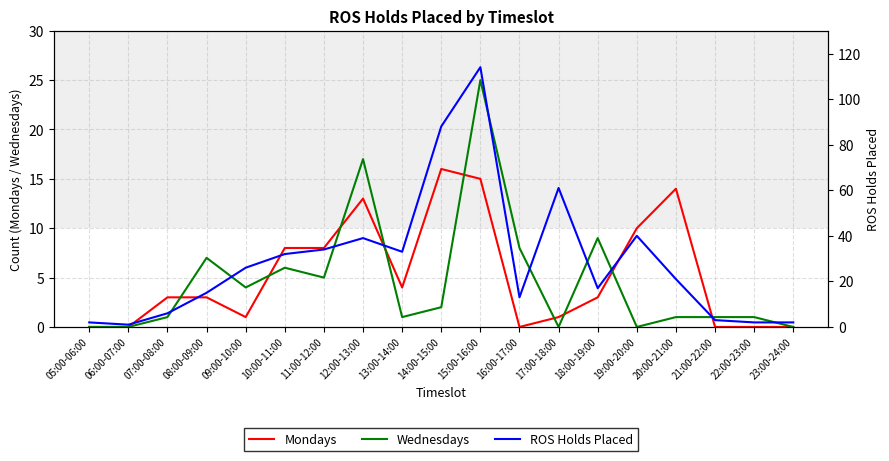

Rank the categories by Wednesdays value from highest to lowest.

15:00-16:00, 12:00-13:00, 18:00-19:00, 16:00-17:00, 08:00-09:00, 10:00-11:00, 11:00-12:00, 09:00-10:00, 14:00-15:00, 07:00-08:00, 13:00-14:00, 20:00-21:00, 21:00-22:00, 22:00-23:00, 05:00-06:00, 06:00-07:00, 17:00-18:00, 19:00-20:00, 23:00-24:00